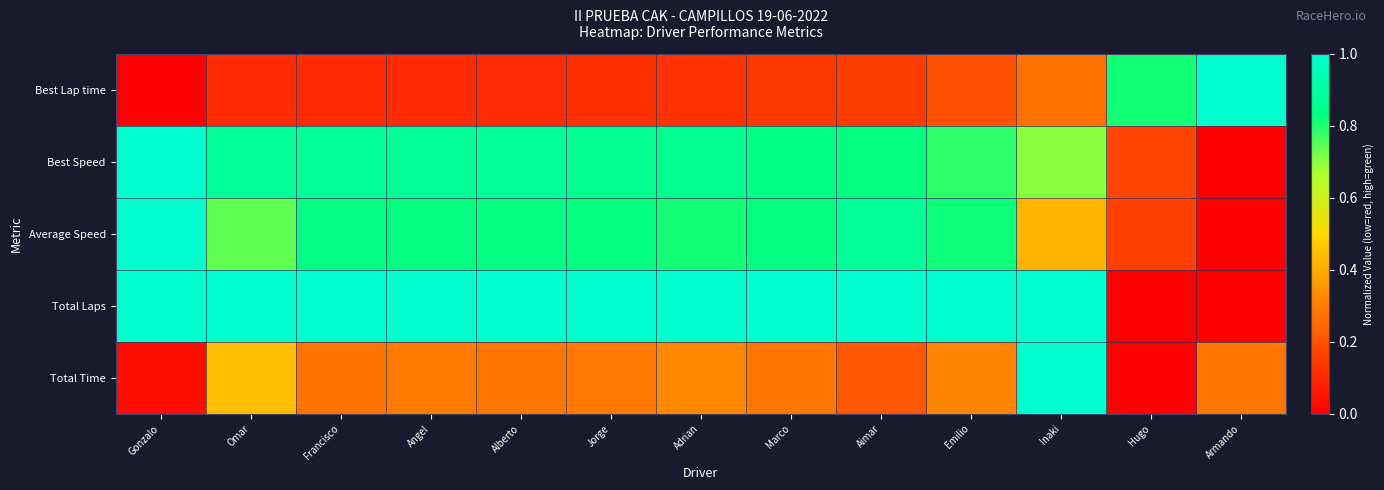

Reading right to left, extract all data points from this chart.

Best Lap time: Armando=1.0	Hugo=0.8	Inaki=0.3	Emilio=0.2	Aimar=0.1	Marco=0.1	Adrian=0.1	Jorge=0.1	Alberto=0.1	Angel=0.1	Francisco=0.1	Omar=0.1	Gonzalo=0.0
Best Speed: Armando=0.0	Hugo=0.2	Inaki=0.7	Emilio=0.8	Aimar=0.8	Marco=0.8	Adrian=0.9	Jorge=0.9	Alberto=0.9	Angel=0.9	Francisco=0.9	Omar=0.9	Gonzalo=1.0
Average Speed: Armando=0.0	Hugo=0.2	Inaki=0.4	Emilio=0.8	Aimar=0.9	Marco=0.8	Adrian=0.8	Jorge=0.8	Alberto=0.8	Angel=0.8	Francisco=0.8	Omar=0.7	Gonzalo=1.0
Total Laps: Armando=0.0	Hugo=0.0	Inaki=1.0	Emilio=1.0	Aimar=1.0	Marco=1.0	Adrian=1.0	Jorge=1.0	Alberto=1.0	Angel=1.0	Francisco=1.0	Omar=1.0	Gonzalo=1.0
Total Time: Armando=0.3	Hugo=0.0	Inaki=1.0	Emilio=0.3	Aimar=0.2	Marco=0.3	Adrian=0.3	Jorge=0.3	Alberto=0.3	Angel=0.3	Francisco=0.3	Omar=0.4	Gonzalo=0.0